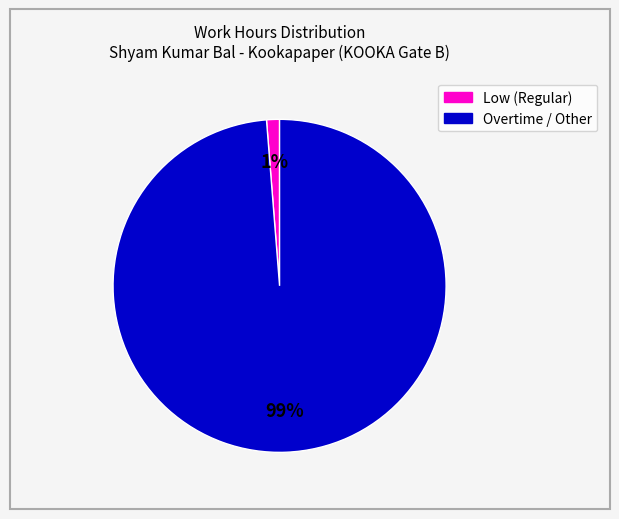

Is there a majority slice in this chart?

Yes